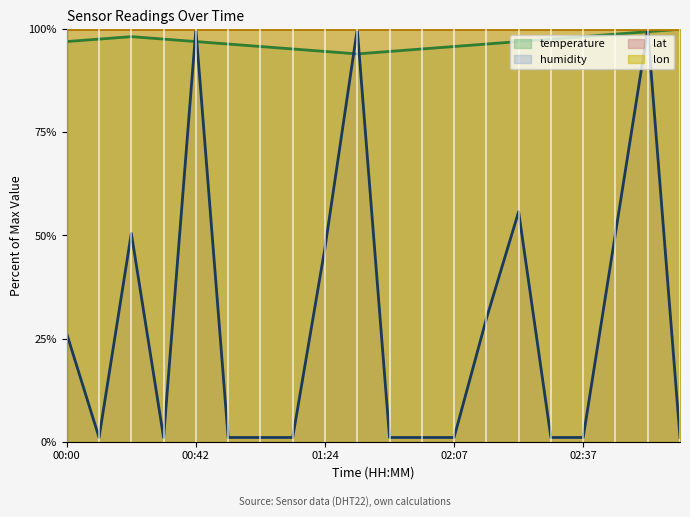

What is the label of the 20th point from the right?

00:00